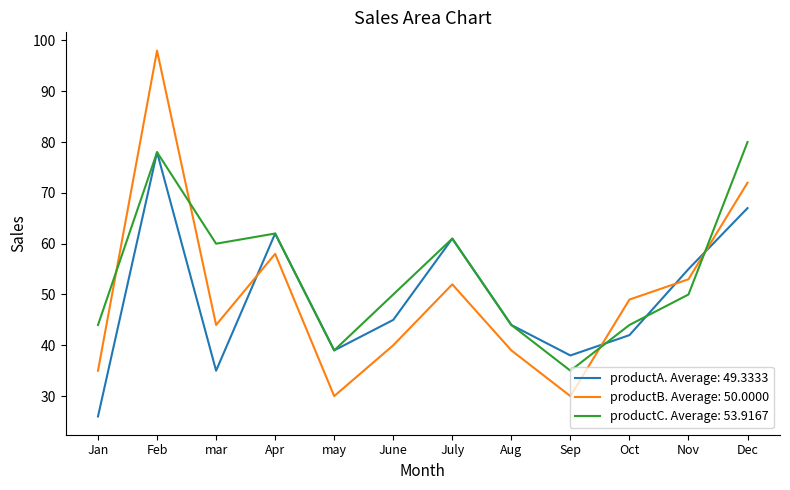

What position from the right is Feb?

11